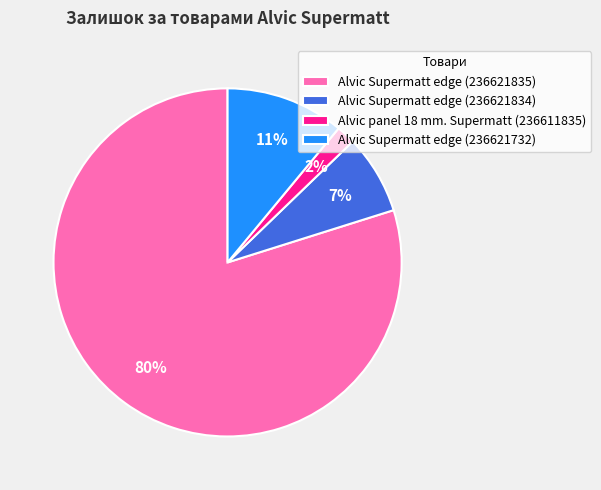

How many slices are in this pie chart?

4